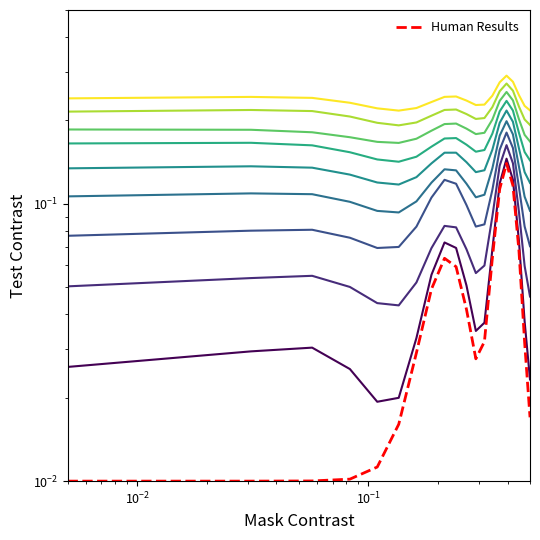

What is the difference between the maximum and second lowest values?

0.1